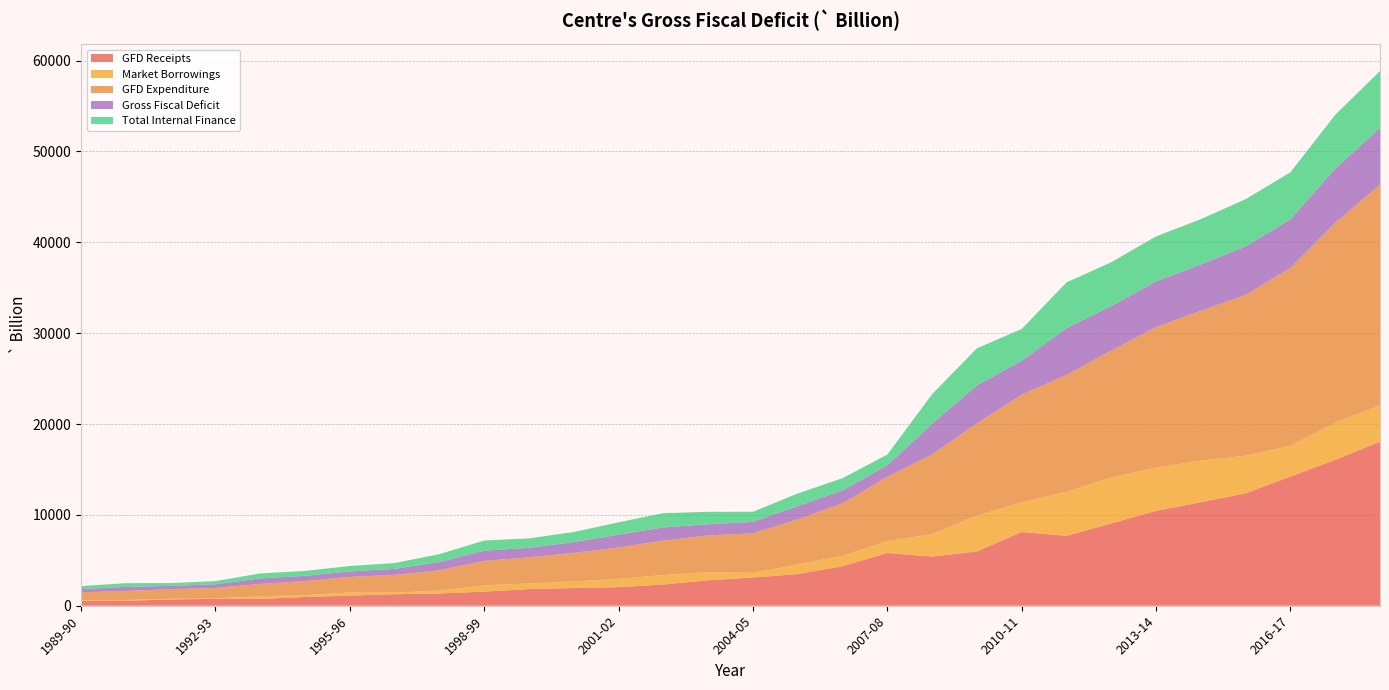

Reading right to left, list all the values displayed in this chart.

GFD Receipts: 2018-19=18057.4	2017-18=16054.3	2016-17=14219.5	2015-16=12371.6	2014-15=11391.2	2013-14=10440.9	2012-13=9051.2	2011-12=7695.2	2010-11=8113.2	2009-10=5973.9	2008-09=5408.2	2007-08=5806.6	2006-07=4349.2	2005-06=3486.6	2004-05=3104.2	2003-04=2807.7	2002-03=2339.8	2001-02=2049.5	2000-01=1947.3	1999-00=1832.1	1998-99=1553.6	1997-98=1348.0	1996-97=1267.3	1995-96=1115.3	1994-95=966.9	1993-94=754.0	1992-93=760.9	1991-92=690.7	1990-91=549.5	1989-90=523.0
Market Borrowings: 2018-19=3991.2	2017-18=4098.6	2016-17=3381.5	2015-16=4149.3	2014-15=4576.2	2013-14=4756.3	2012-13=5074.5	2011-12=4841.1	2010-11=3264.0	2009-10=3943.7	2008-09=2469.8	2007-08=1306.0	2006-07=1148.0	2005-06=1062.4	2004-05=509.4	2003-04=888.7	2002-03=1041.3	2001-02=908.1	2000-01=734.3	1999-00=620.8	1998-99=689.9	1997-98=325.0	1996-97=190.9	1995-96=340.0	1994-95=203.3	1993-94=289.3	1992-93=36.8	1991-92=75.1	1990-91=80.0	1989-90=74.0
GFD Expenditure: 2018-19=24300.1	2017-18=22002.8	2016-17=19575.6	2015-16=17699.5	2014-15=16499.3	2013-14=15469.5	2012-13=13953.1	2011-12=12855.1	2010-11=11849.1	2009-10=10158.7	2008-09=8778.2	2007-08=7075.7	2006-07=5774.9	2005-06=4950.9	2004-05=4362.1	2003-04=4040.4	2002-03=3790.6	2001-02=3459.1	2000-01=3135.5	1999-00=2879.2	1998-99=2687.1	1997-98=2237.3	1996-97=1934.7	1995-96=1717.7	1994-95=1543.9	1993-94=1356.6	1992-93=1162.6	1991-92=1053.9	1990-91=995.9	1989-90=879.3
Gross Fiscal Deficit: 2018-19=6242.8	2017-18=5948.5	2016-17=5356.2	2015-16=5327.9	2014-15=5108.2	2013-14=5028.6	2012-13=4901.9	2011-12=5159.9	2010-11=3735.9	2009-10=4184.8	2008-09=3369.9	2007-08=1269.1	2006-07=1425.7	2005-06=1464.3	2004-05=1257.9	2003-04=1232.7	2002-03=1450.7	2001-02=1409.5	2000-01=1188.2	1999-00=1047.2	1998-99=1133.5	1997-98=889.4	1996-97=667.3	1995-96=602.4	1994-95=577.0	1993-94=602.6	1992-93=401.7	1991-92=363.2	1990-91=446.3	1989-90=356.3
Total Internal Finance: 2018-19=6268.6	2017-18=5924.3	2016-17=5176.2	2015-16=5200.4	2014-15=4978.8	2013-14=4955.7	2012-13=4829.9	2011-12=5035.4	2010-11=3500.3	2009-10=4074.4	2008-09=3259.8	2007-08=1176.0	2006-07=1341.0	2005-06=1389.6	2004-05=1110.4	2003-04=1367.6	2002-03=1570.1	2001-02=1353.5	2000-01=1113.1	1999-00=1035.4	1998-99=1114.3	1997-98=878.5	1996-97=637.5	1995-96=599.2	1994-95=541.2	1993-94=551.8	1992-93=348.5	1991-92=309.0	1990-91=414.5	1989-90=330.4